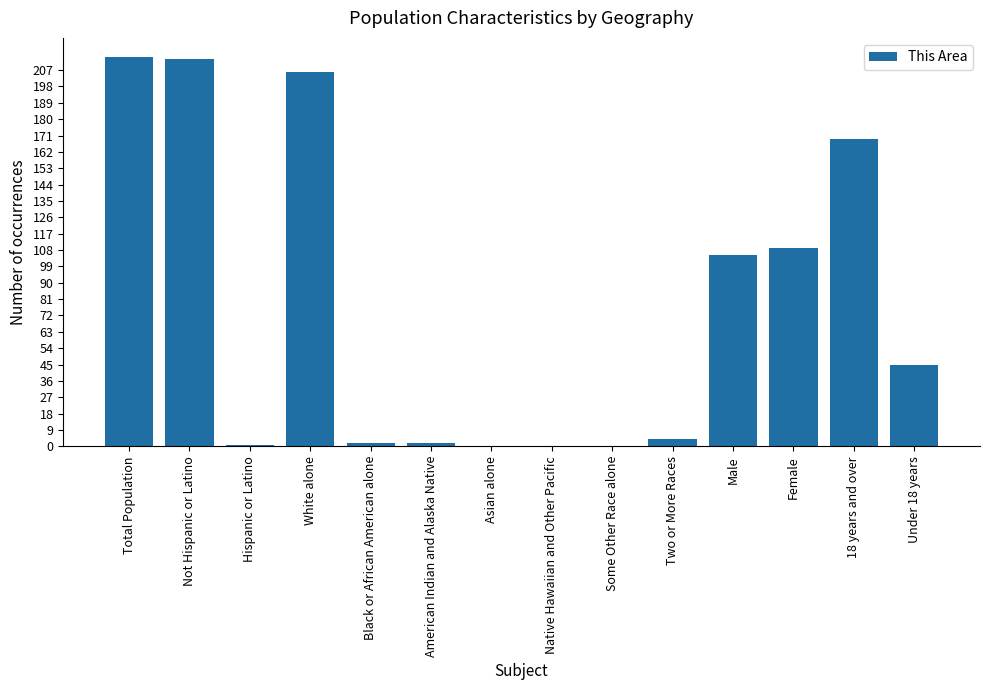

The chart shows a value of 169 at 18 years and over. True or false?

True